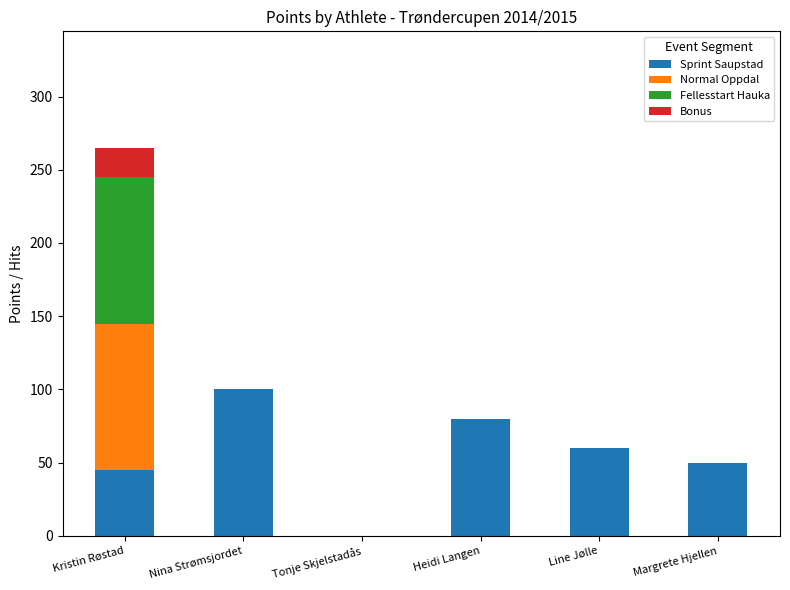

What is the highest value of the Sprint Saupstad series?

100